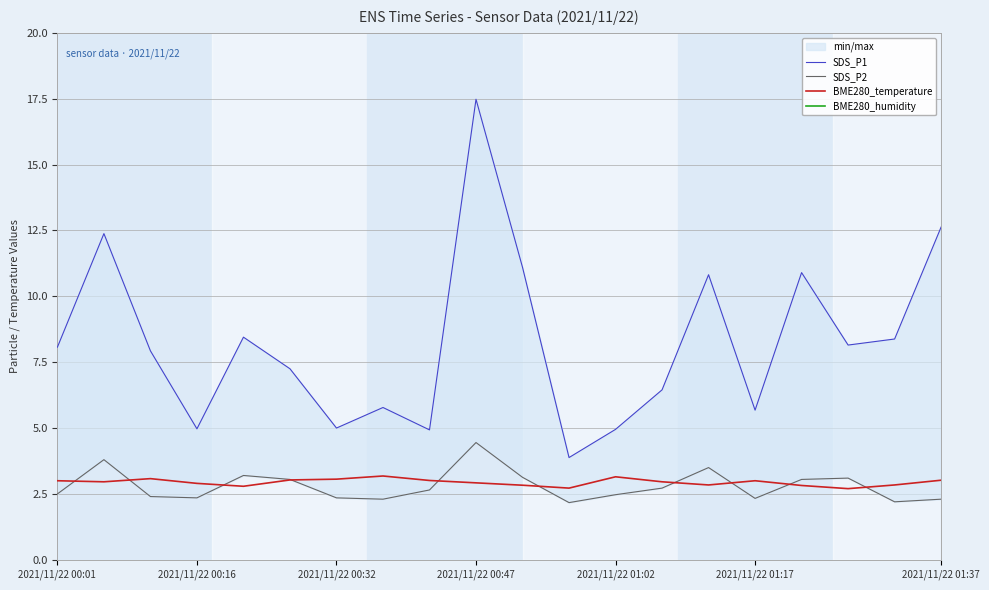

Which series has the largest range (max minus min)?

SDS_P1